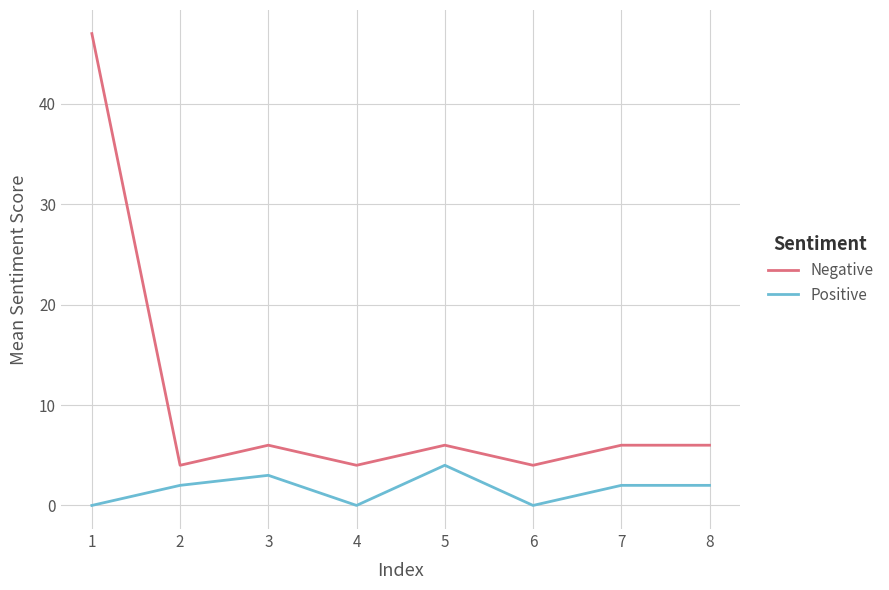

True or false: Positive and Negative intersect in this chart.

False